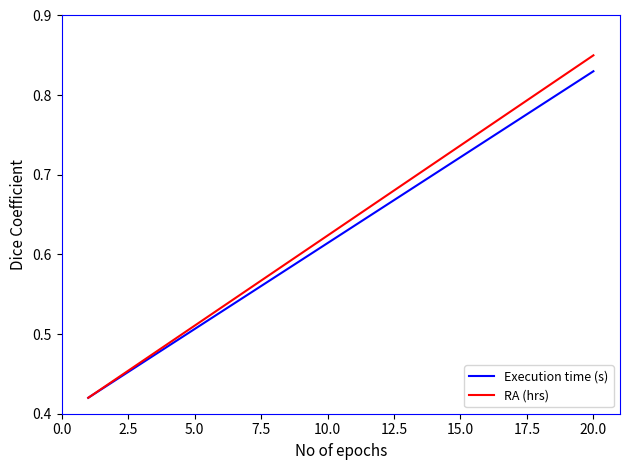

True or false: Execution time (s) and RA (hrs) cross at least once.

False